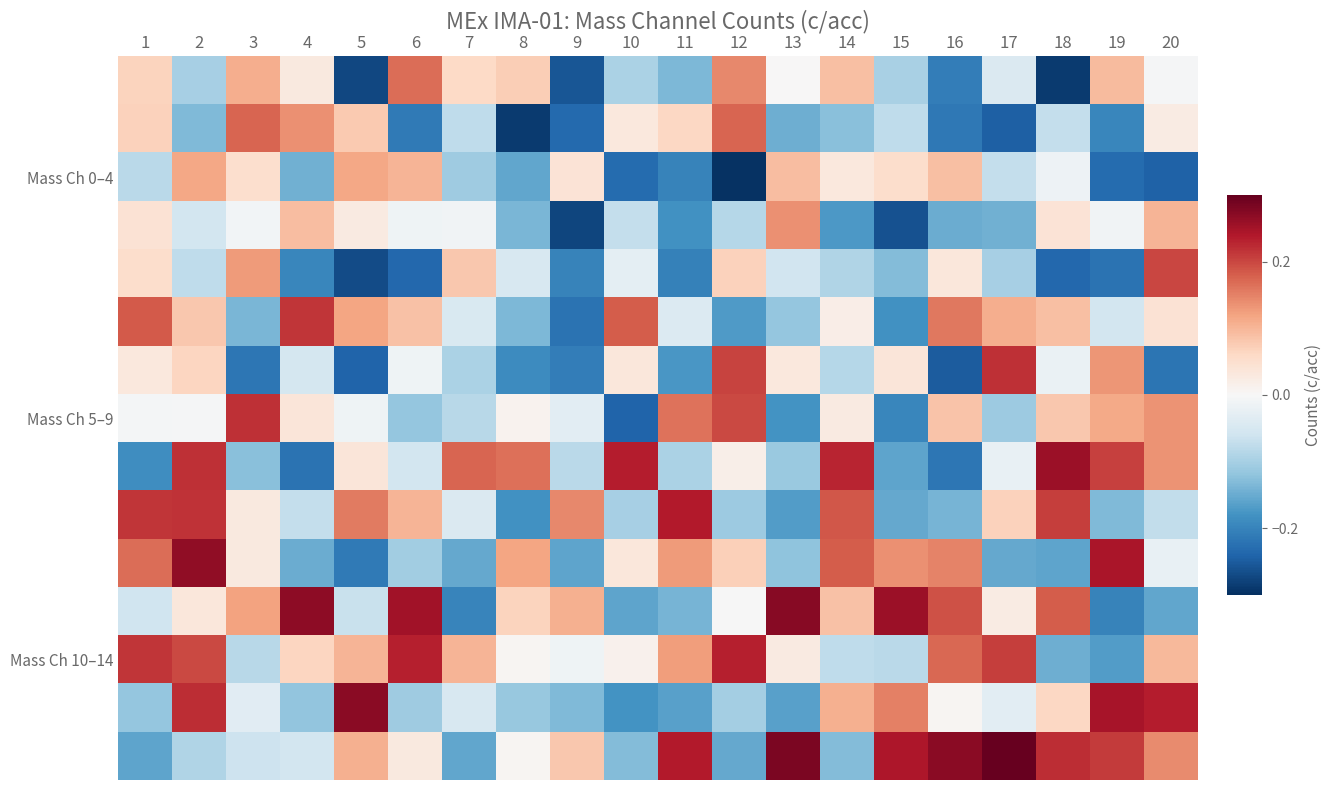

Which series has the widest spread of values?

row_10